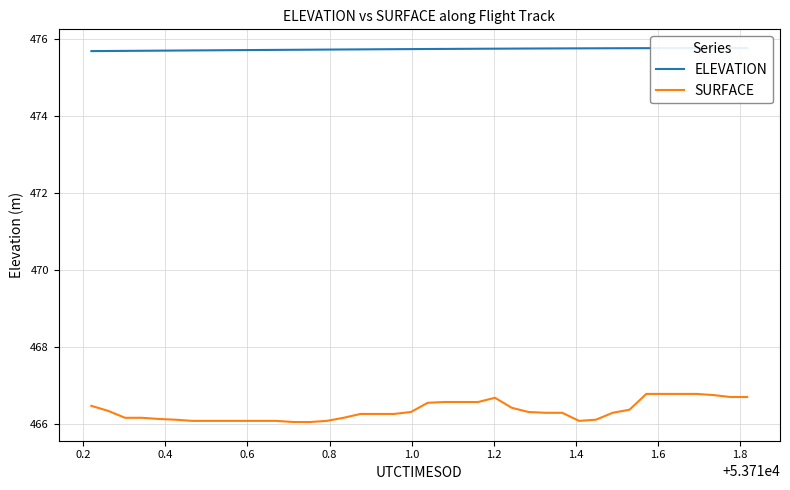

List the series in order of their overall mean, highest first.

ELEVATION, SURFACE